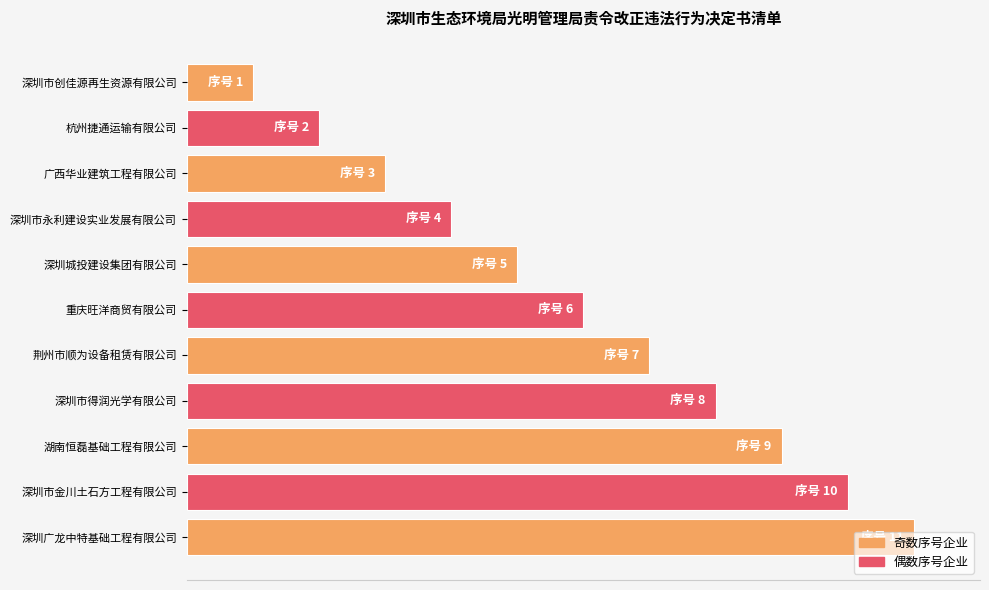

List the labels in order of value, smallest first.

深圳市创佳源再生资源有限公司, 杭州捷通运输有限公司, 广西华业建筑工程有限公司, 深圳市永利建设实业发展有限公司, 深圳城投建设集团有限公司, 重庆旺洋商贸有限公司, 荆州市顺为设备租赁有限公司, 深圳市得润光学有限公司, 湖南恒磊基础工程有限公司, 深圳市金川土石方工程有限公司, 深圳广龙中特基础工程有限公司